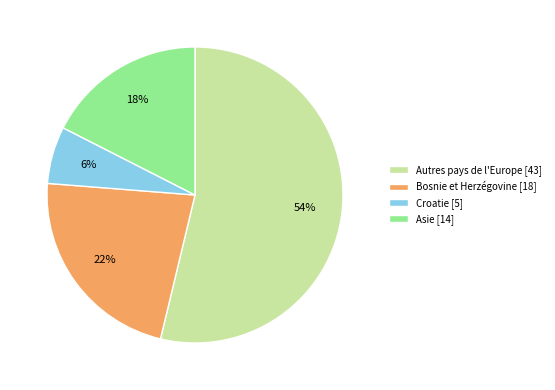

Which has a higher value, Autres pays de l'Europe [43] or Croatie [5]?

Autres pays de l'Europe [43]